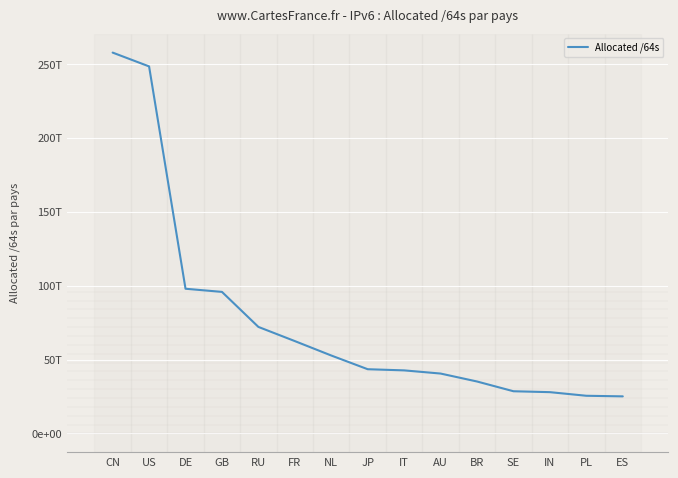

What is the difference between the second highest and second lowest values?

223096650792960